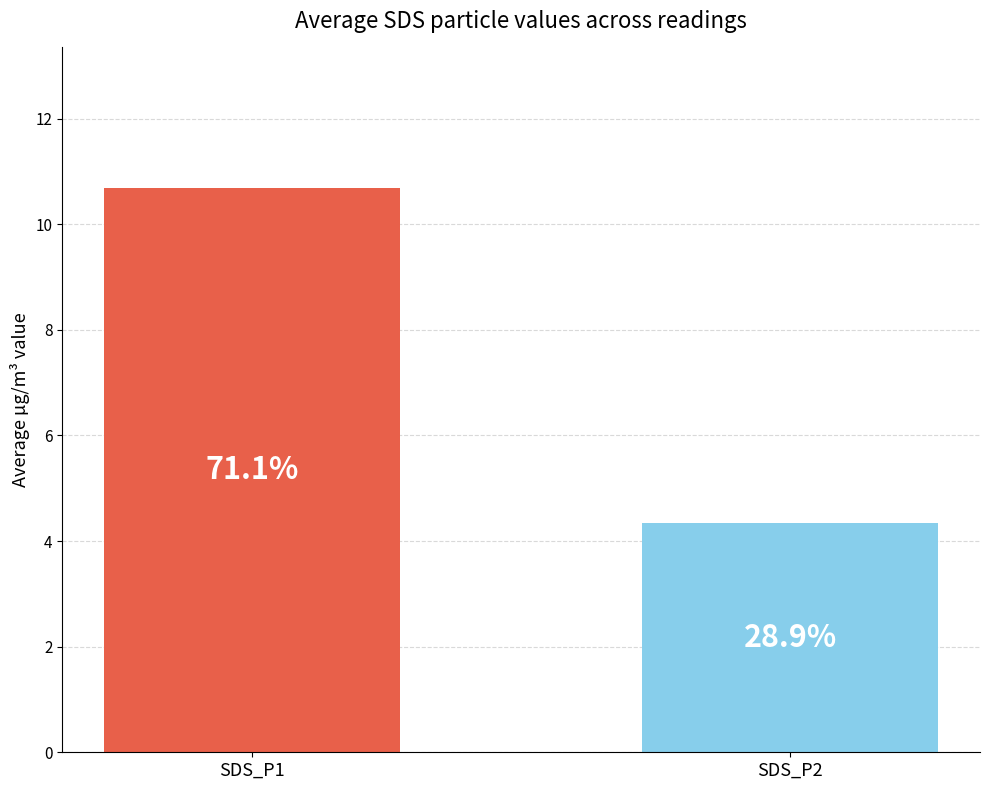

What is the difference between the values at SDS_P1 and SDS_P2?

6.3